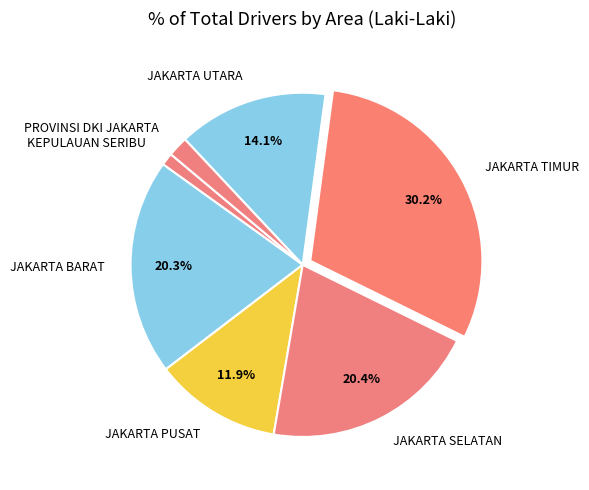

What percentage is the JAKARTA PUSAT slice, to the nearest percent?

12%